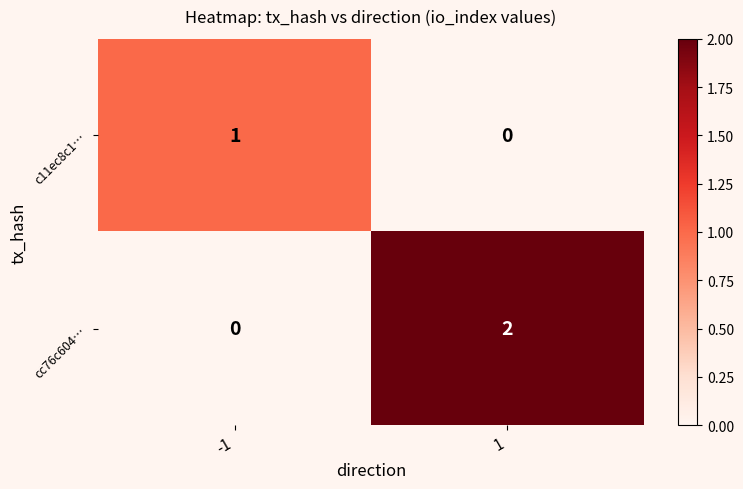

Reading right to left, extract all data points from this chart.

c11ec8c1…: 1=0	-1=1
cc76c604…: 1=2	-1=0